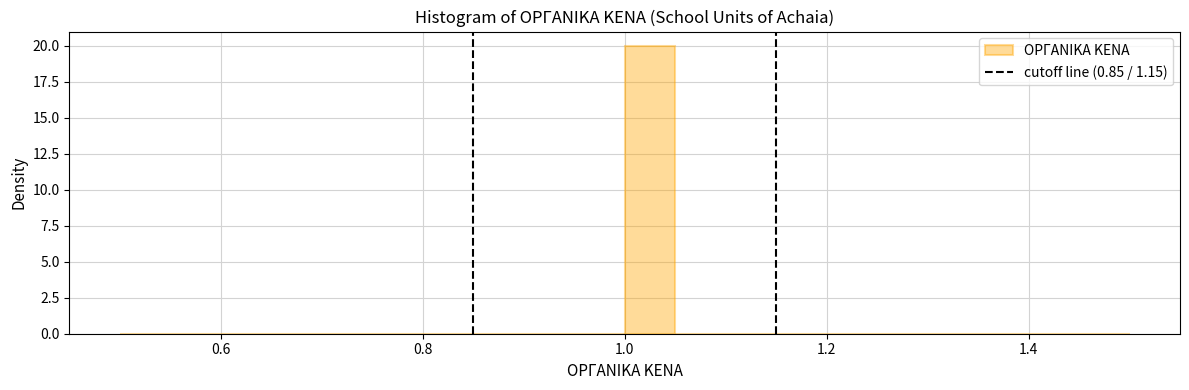

Read against the x-axis, roughly where is the centre of the tallest bar?

1.02